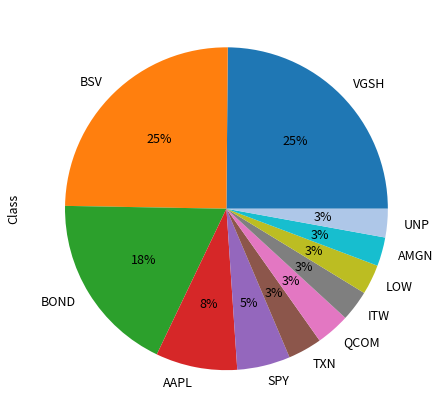

What percentage is the LOW slice, to the nearest percent?

3%